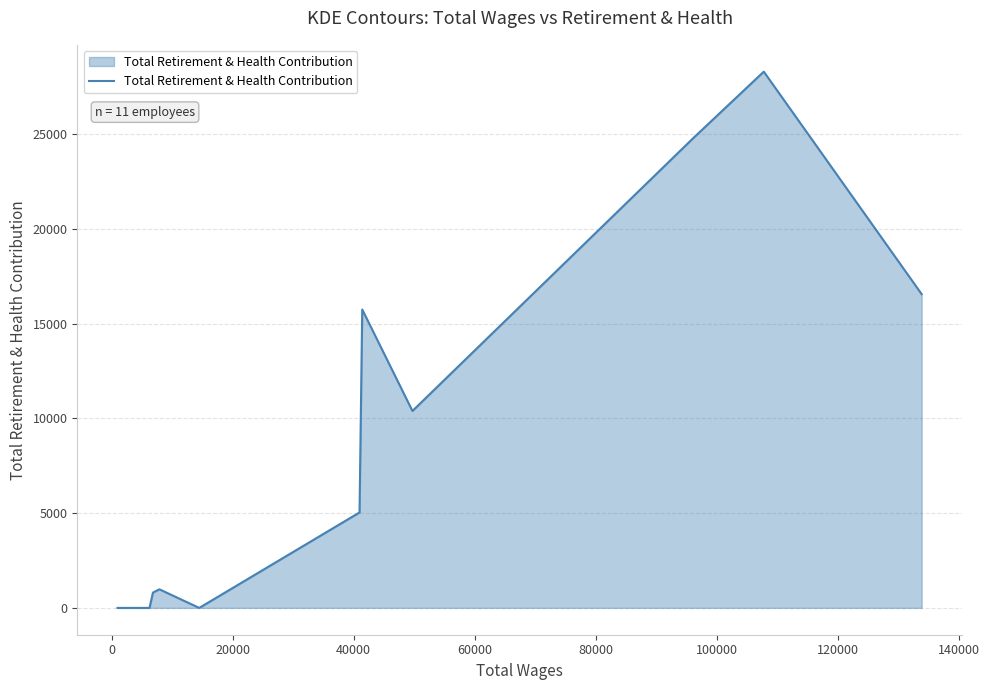

How many lines are shown in the chart?

1